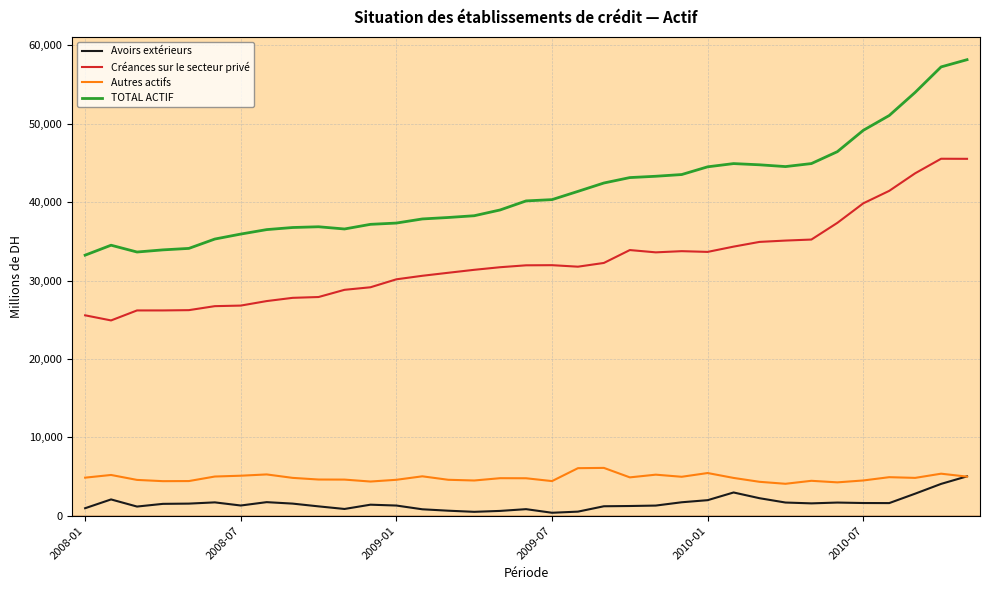

Which series has the largest range (max minus min)?

TOTAL ACTIF